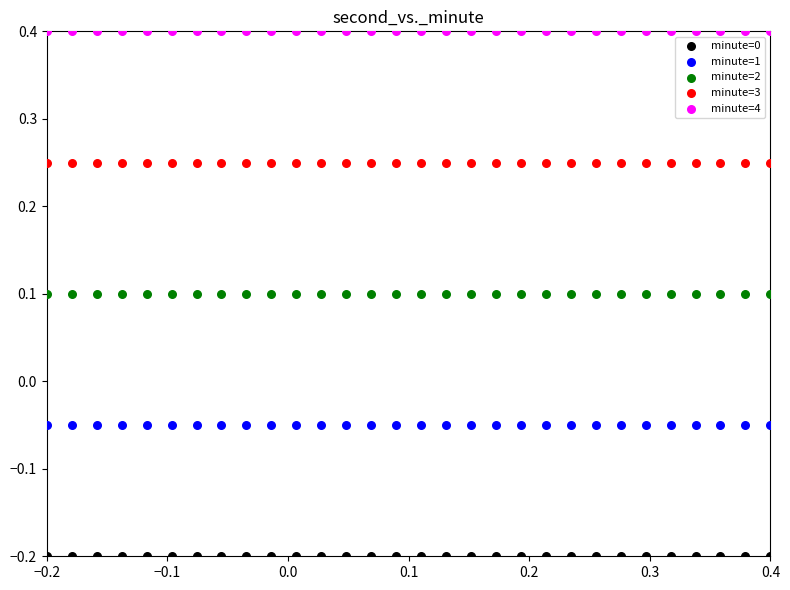

Which series contains the lowest Y value?

minute=0